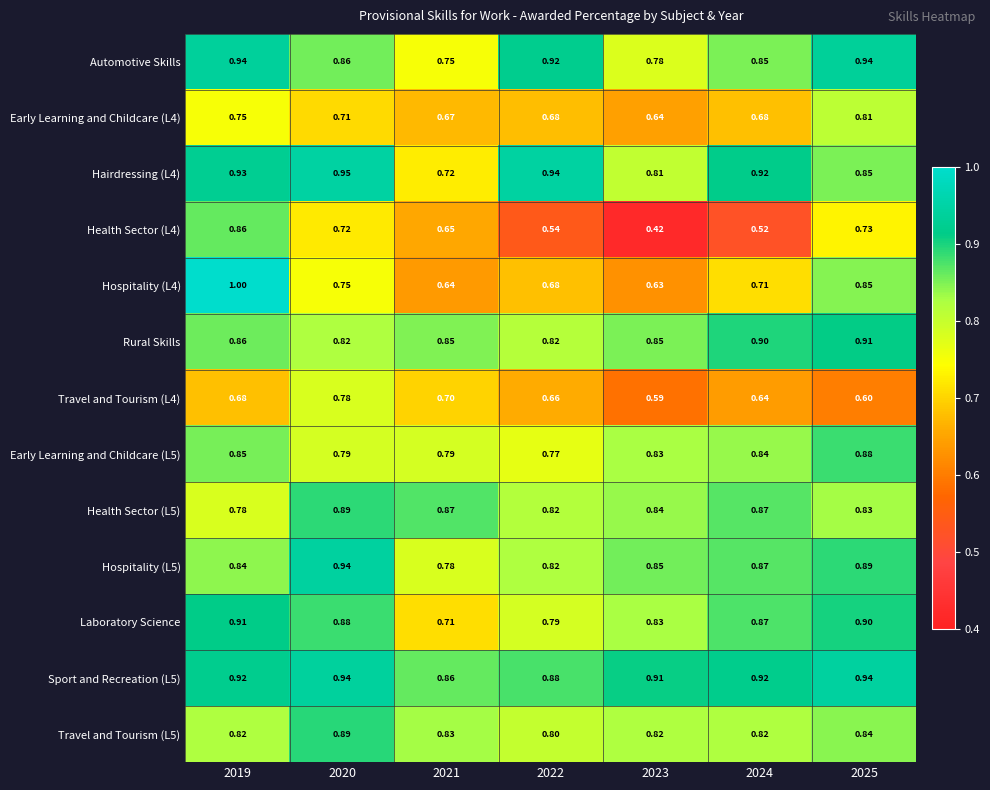

Is the value of Hospitality (L4) at 2019 greater than the value of Hairdressing (L4) at 2023?

Yes